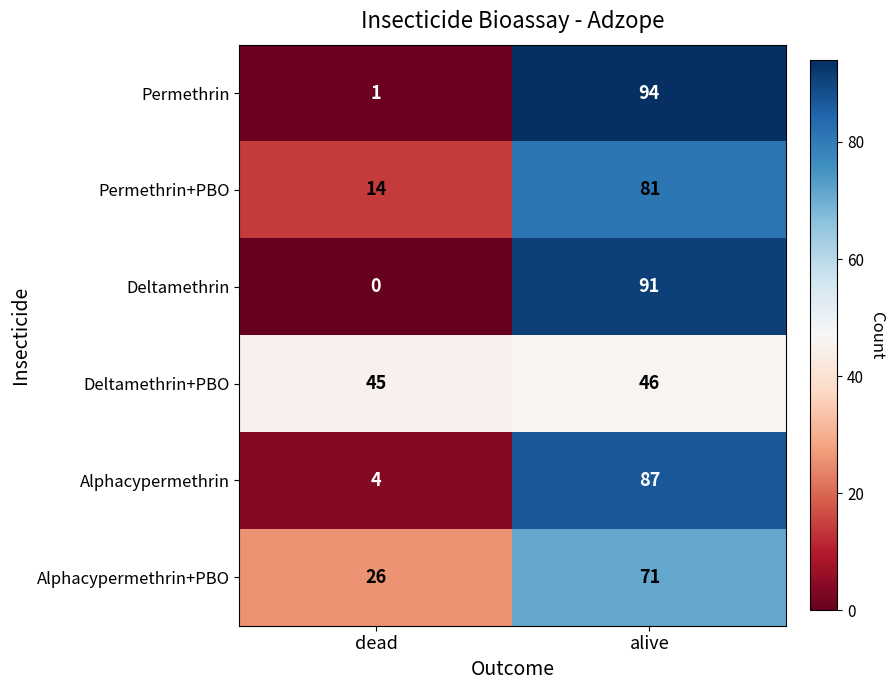

True or false: Permethrin has a value of 139 at alive.

False